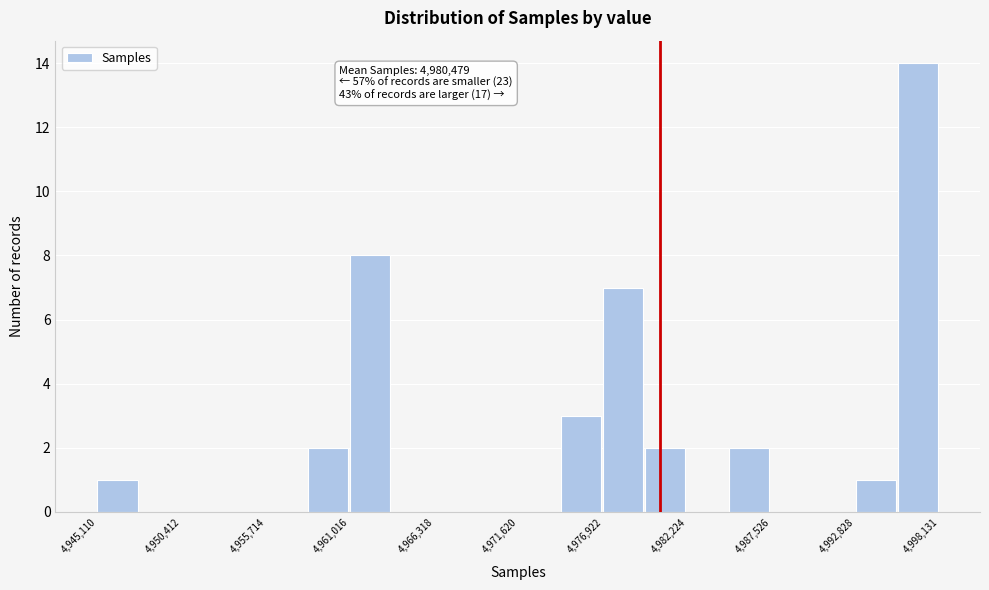

Around what value on the x-axis is the tallest bar? Give the approximate position of its centre, as read against the axis.

4997000